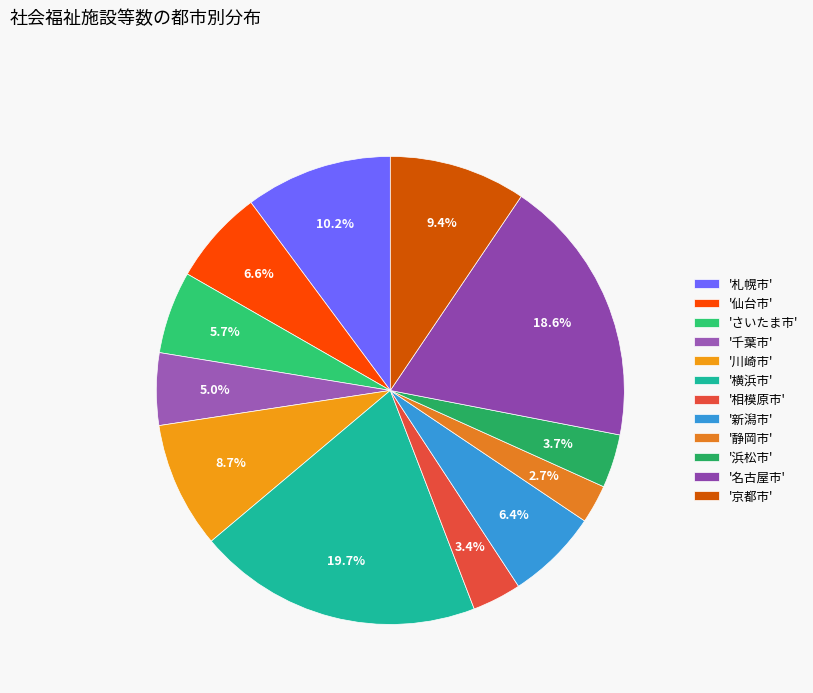

Is there any slice that represents more than half of the pie?

No